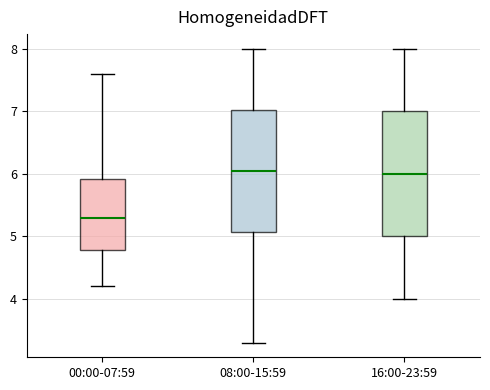

Reading left to right, read every box against the y-axis: the position of its median line, the range the box covers, and the ends of its whiskers. The values are not printed on the chart, so give them approximately, as read against the axis.

00:00-07:59: median 5.3, box 4.8 to 5.9, whiskers 4.2 to 7.6
08:00-15:59: median 6.1, box 5.1 to 7.0, whiskers 3.3 to 8.0
16:00-23:59: median 6.0, box 5.0 to 7.0, whiskers 4.0 to 8.0